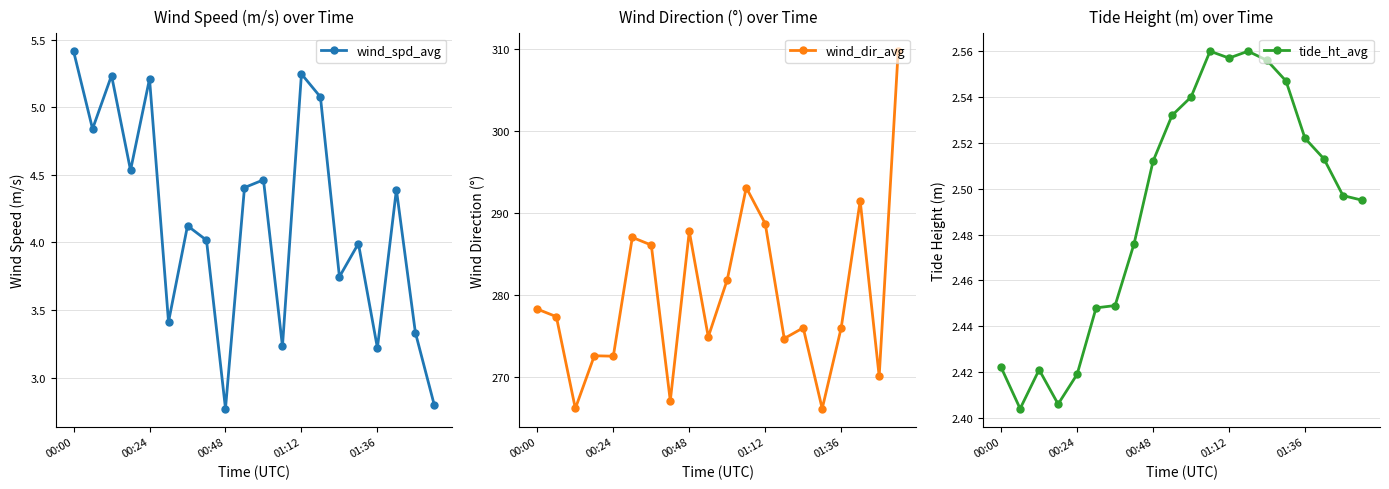

What are all the series names shown in the legend?

wind_spd_avg, wind_dir_avg, tide_ht_avg